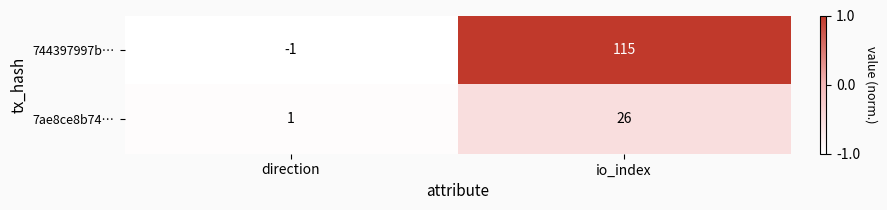

True or false: 744397997b… has a value of -2 at direction.

False